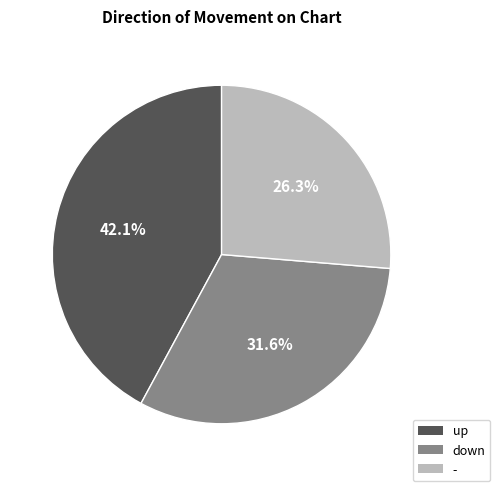

Count the number of slices in the pie.

3